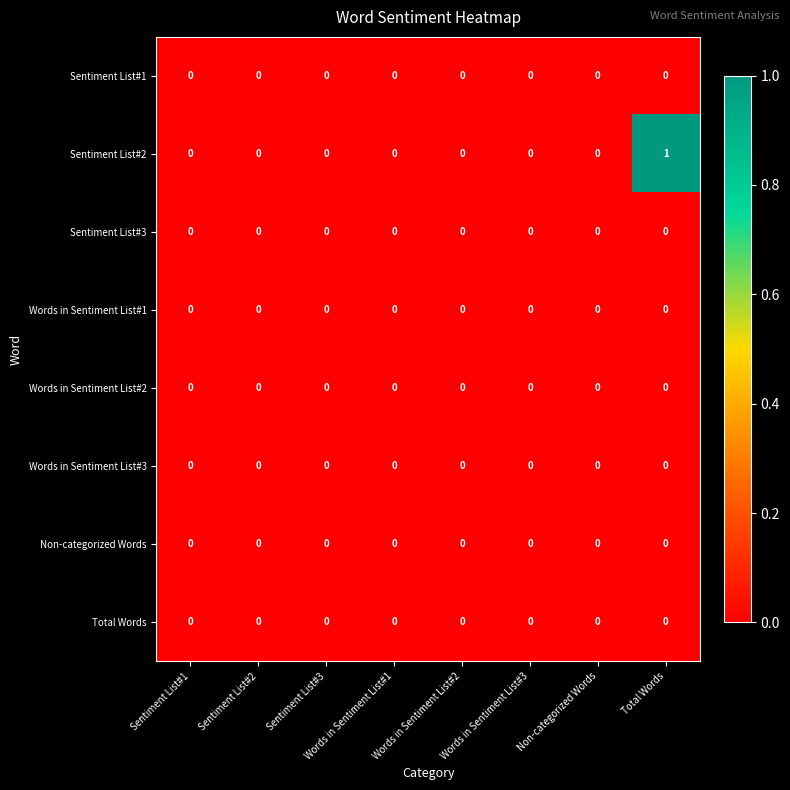

Which series changed the most between Sentiment List#3 and Total Words?

Sentiment List#2